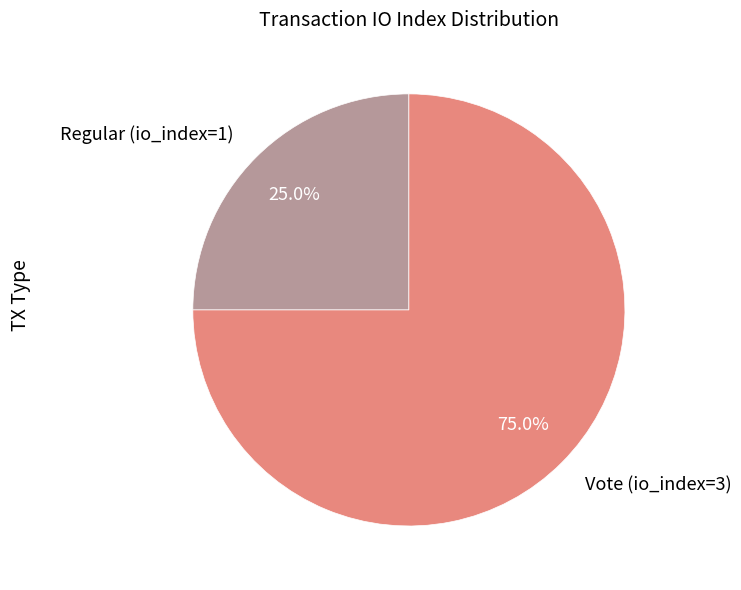

Combined, what portion of the pie is Regular (io_index=1) and Vote (io_index=3)?

100.0%